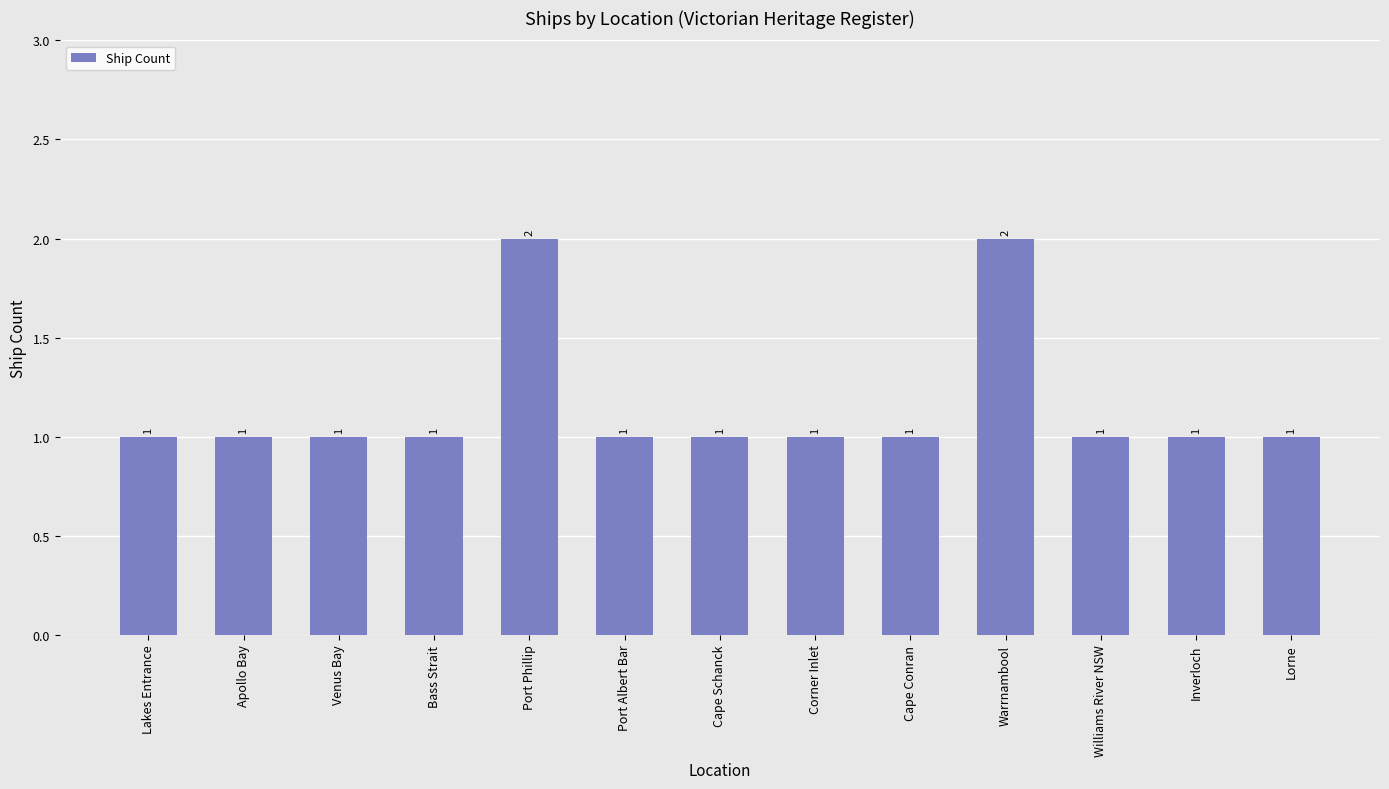

True or false: the data shows 3 at Port Phillip.

False